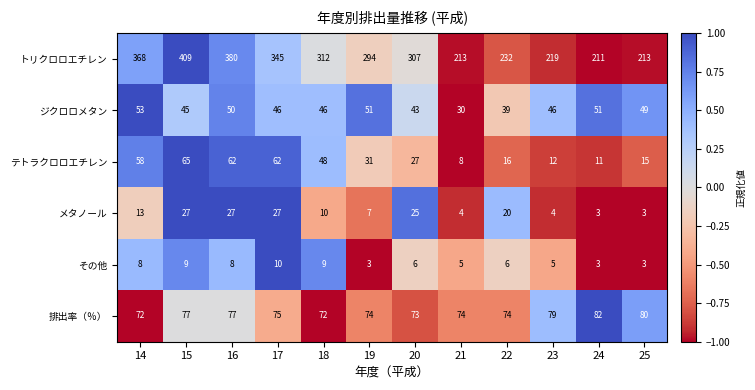

At how many categories does at least one series exceed 26?

12